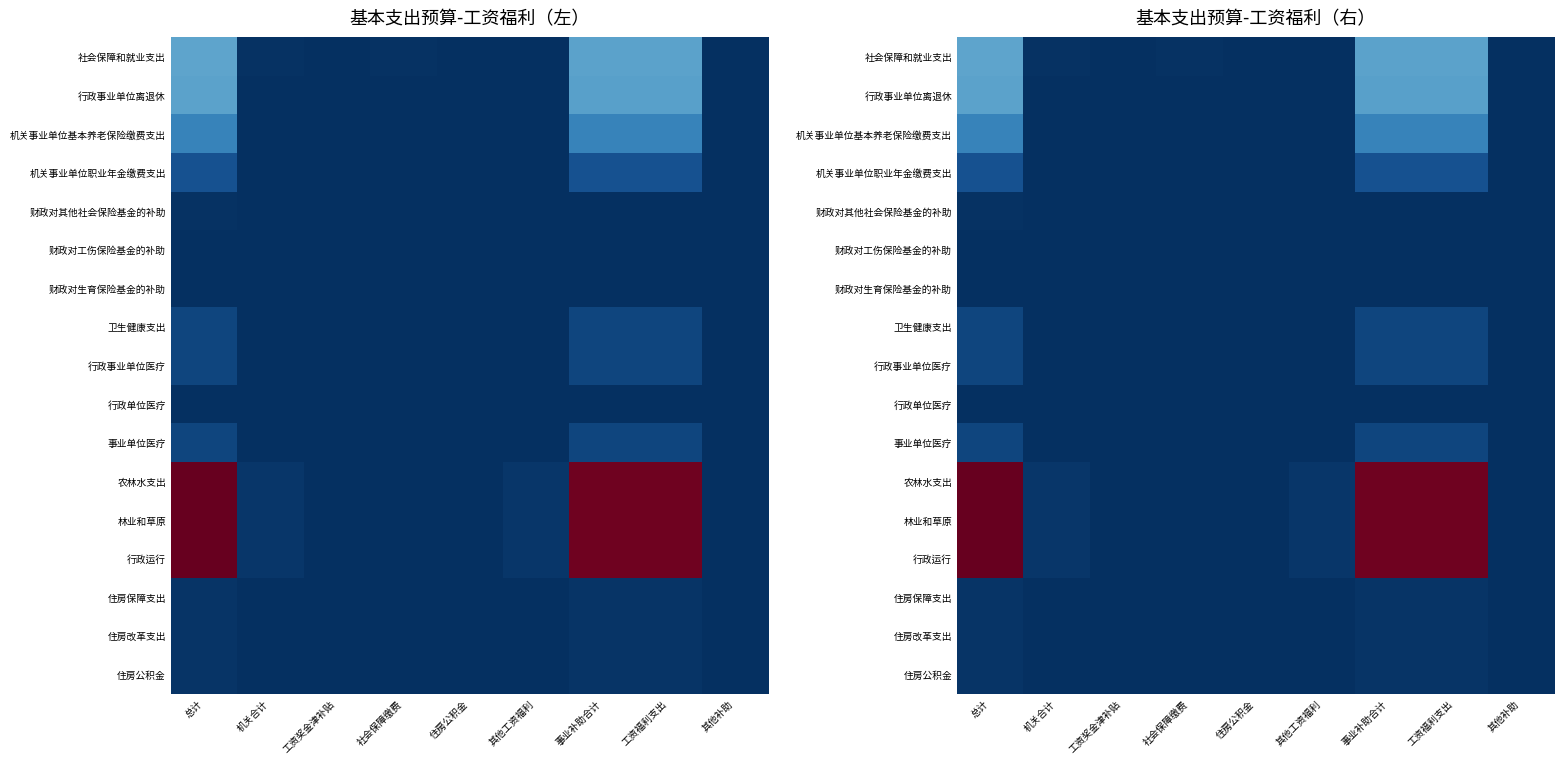

Is the value of 行政运行 at 总计 greater than the value of 财政对生育保险基金的补助 at 总计?

Yes